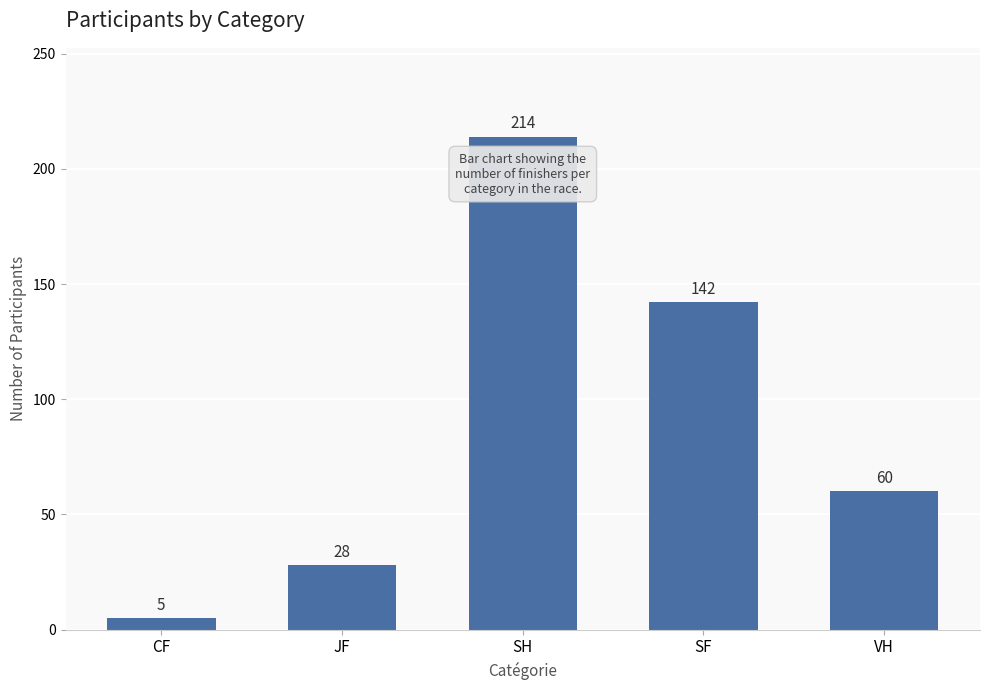

How many categories are shown in the chart?

5